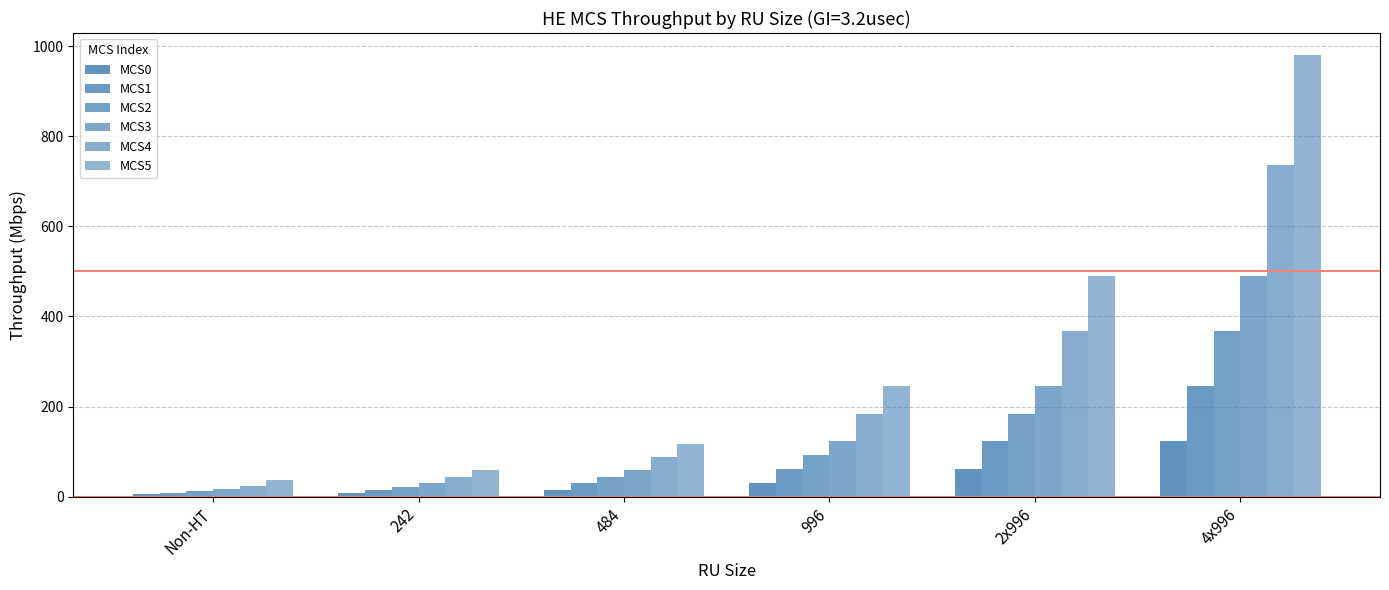

How many series are shown in this chart?

6